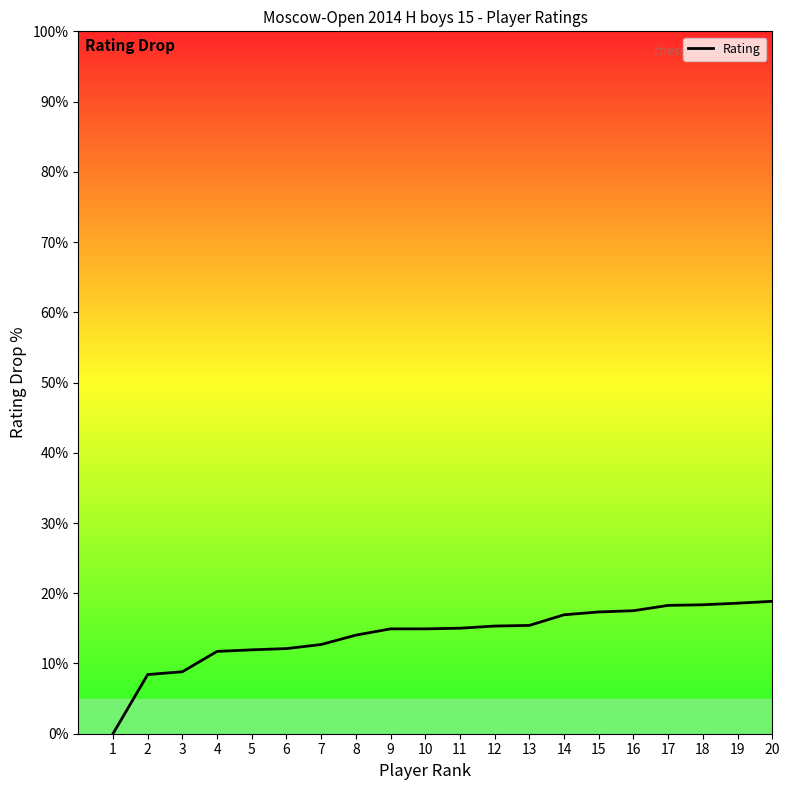

True or false: the data shows 18.3 at 17.

True